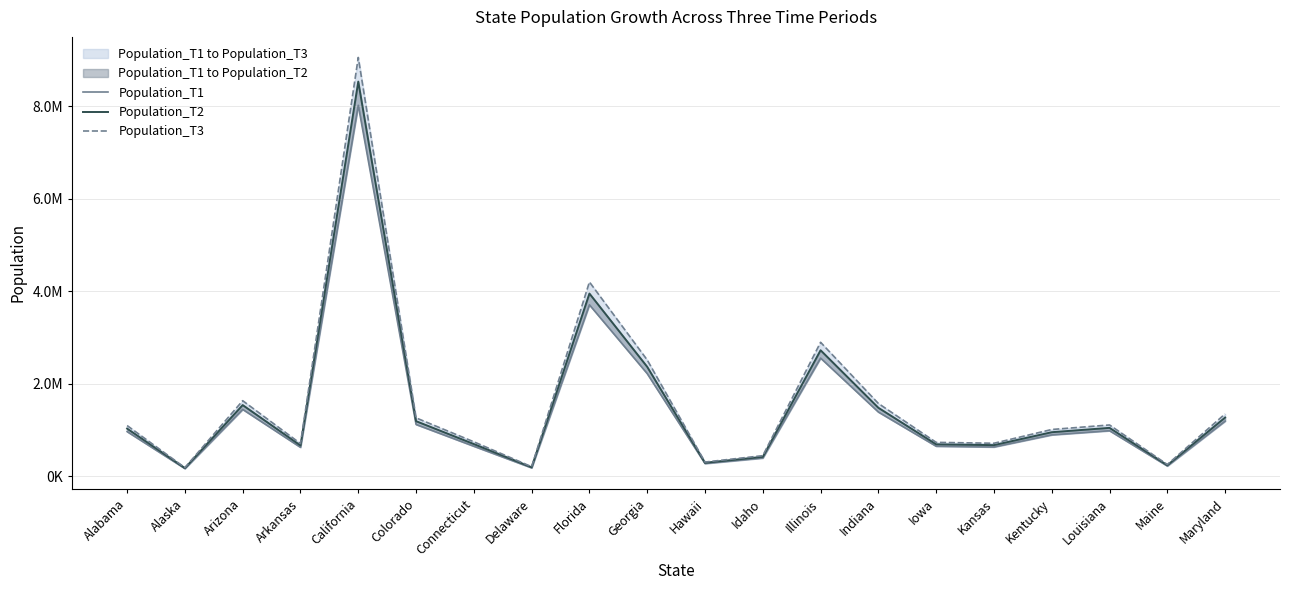

Is this an area chart (filled region under the line)?

No